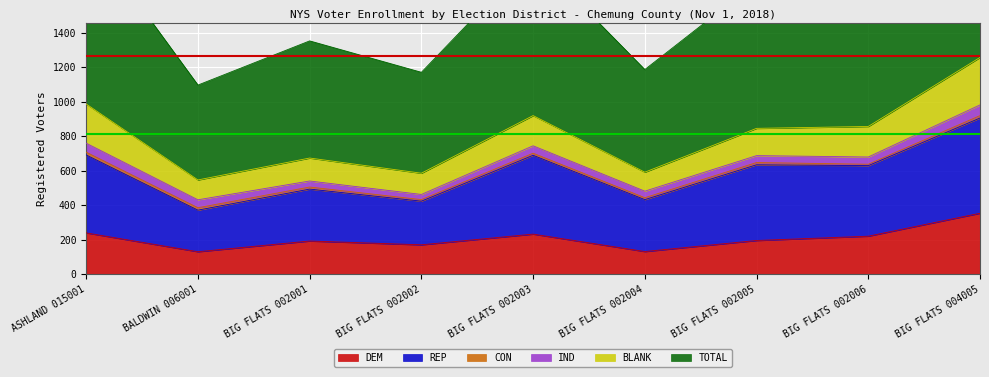

Is the value of REP at ASHLAND 015001 greater than the value of DEM at BALDWIN 006001?

Yes